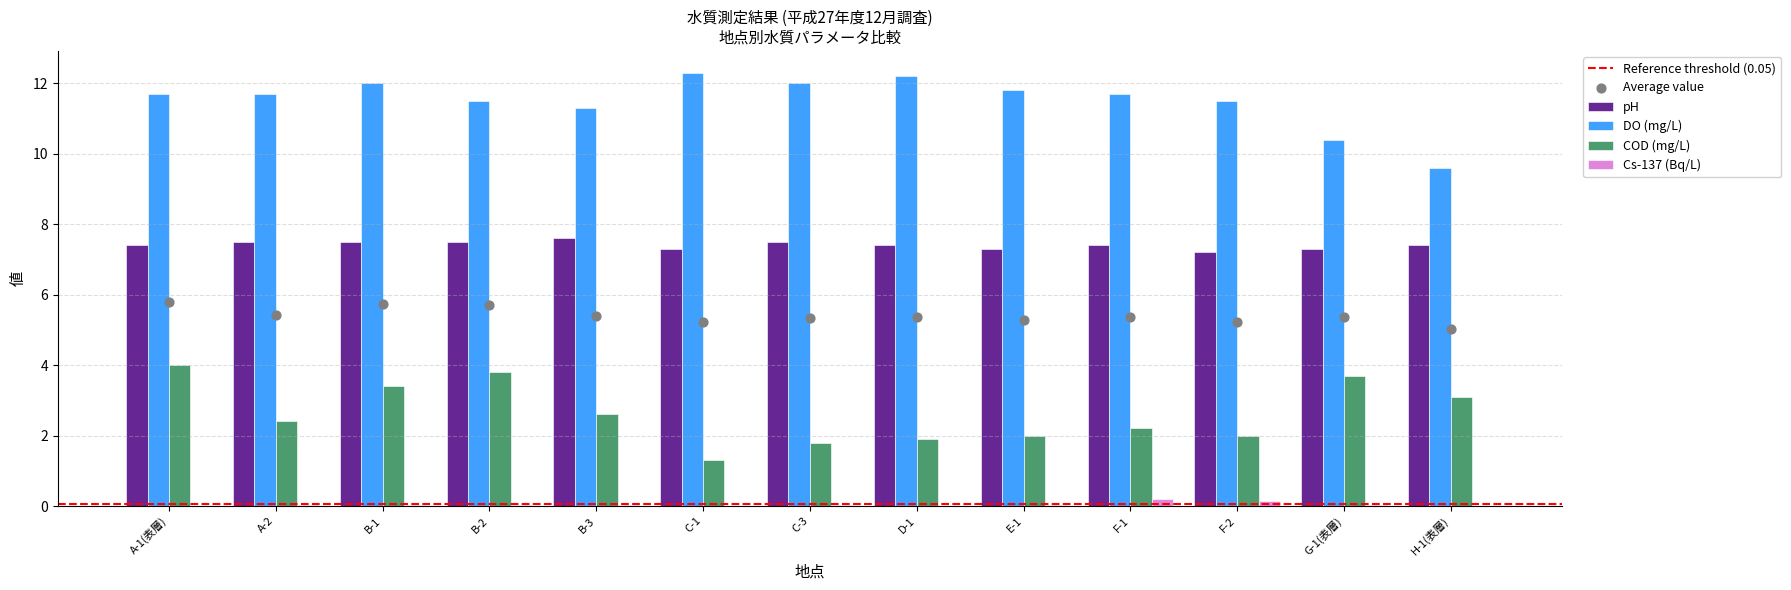

At which category is the sum across all series the highest?

A-1(表層)